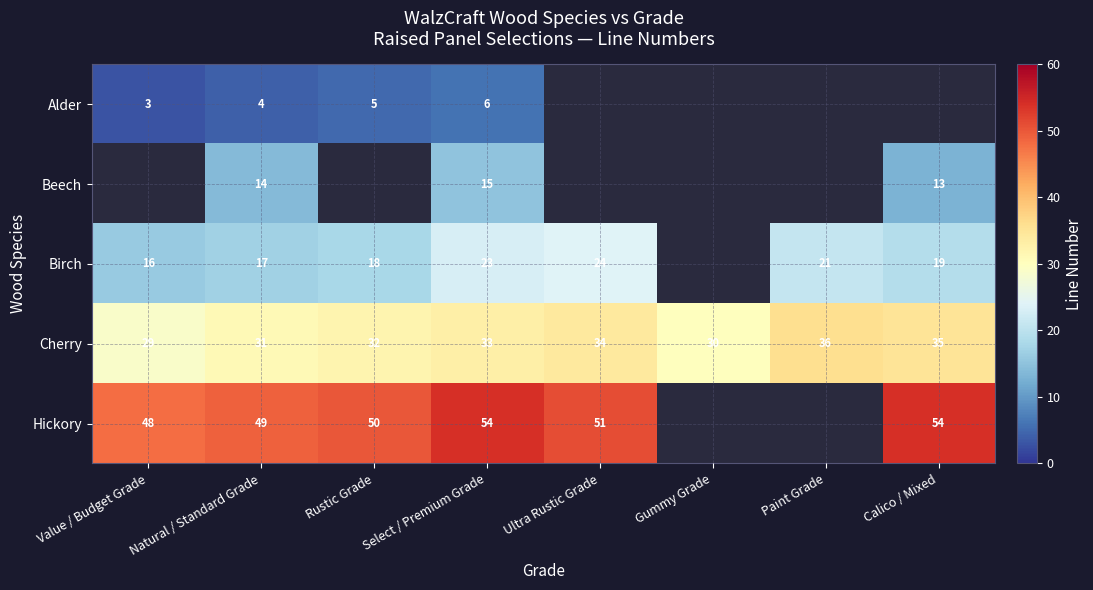

How many values in the Cherry series are below 33?

4